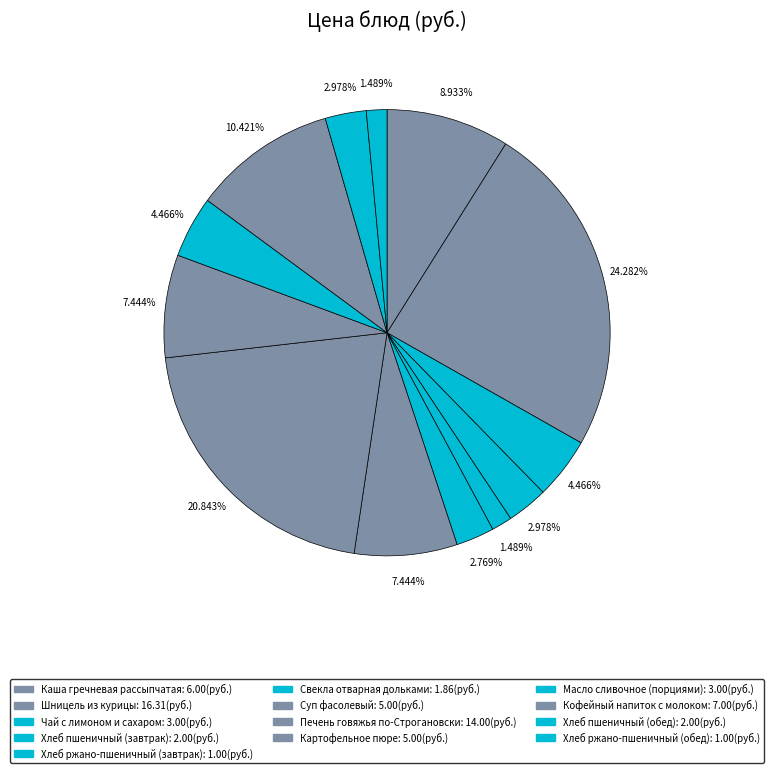

What percentage do Хлеб ржано-пшеничный (завтрак) and Чай с лимоном и сахаром together represent?

6.0%